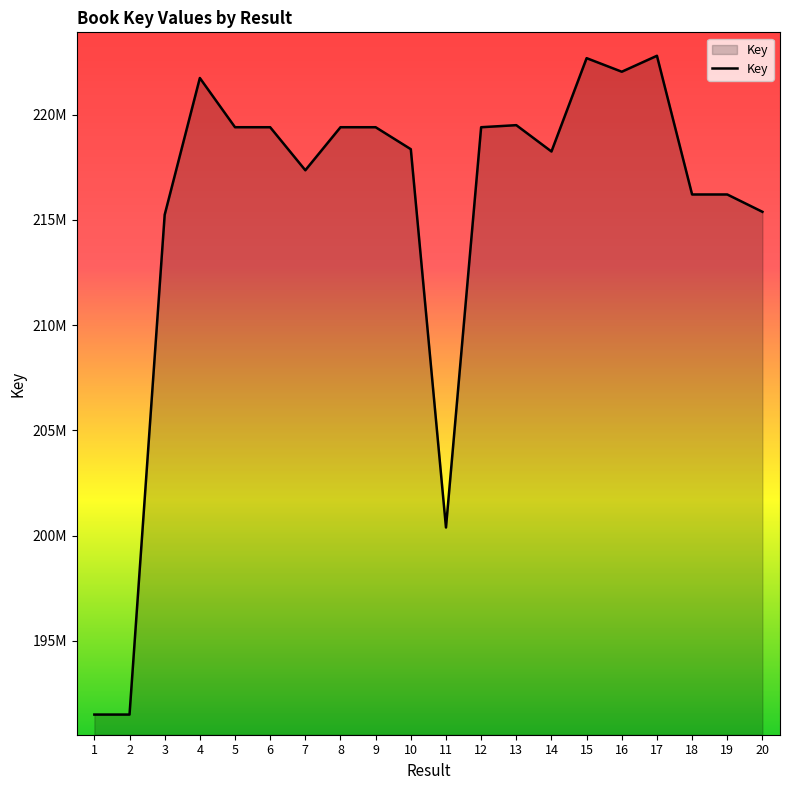

The value at 12 is 52294902. True or false?

False